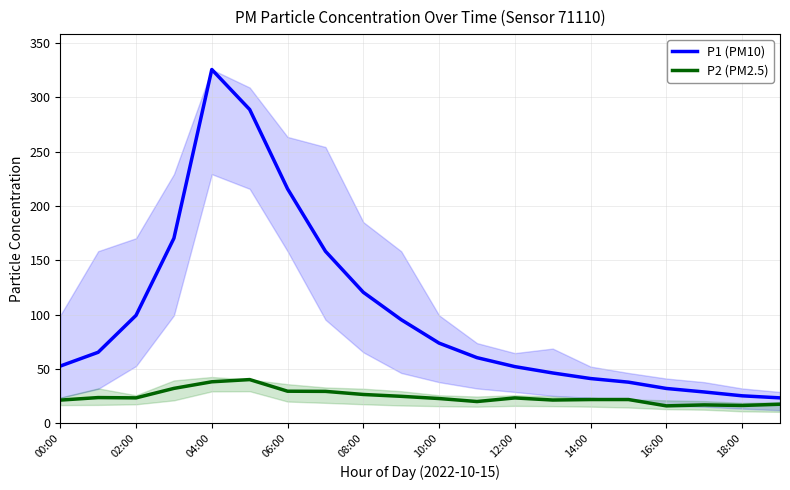

Count the number of categories in the chart.

20